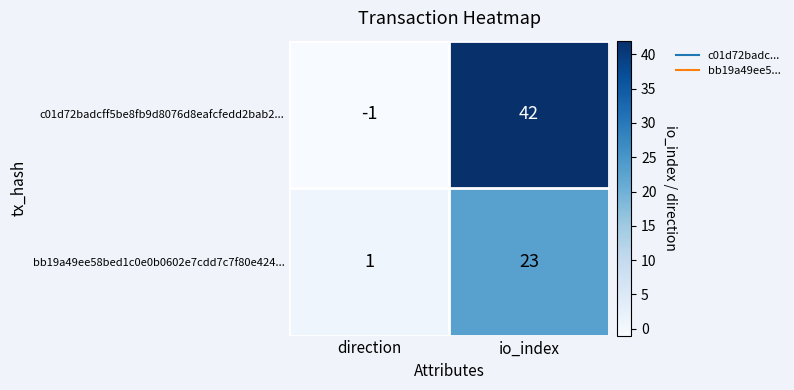

Read the bb19a49ee58bed1c0e0b0602e7cdd7c7f80e424... value at io_index, to the nearest 10.

20